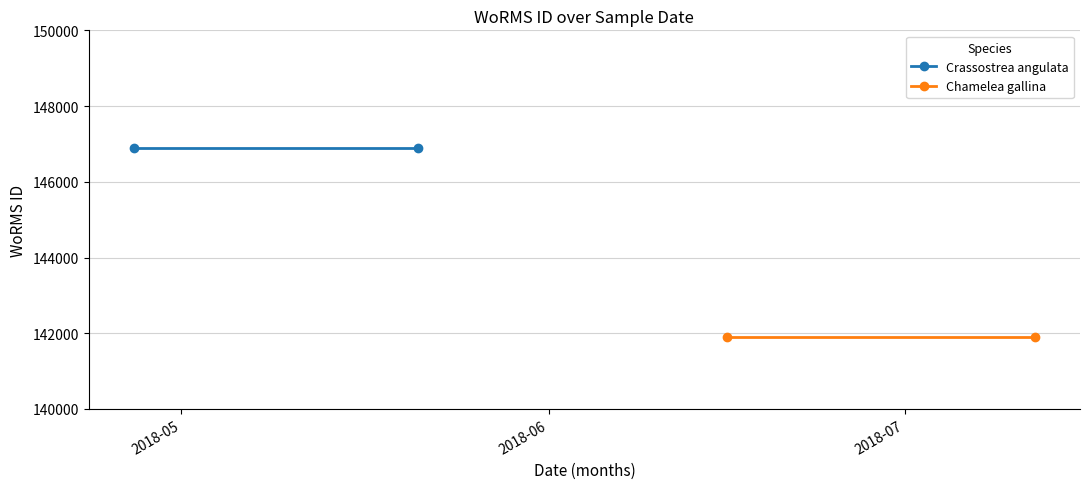

Which series has the largest total across all categories?

Crassostrea angulata